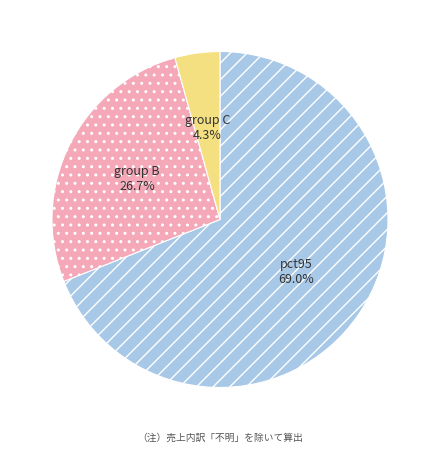

Is there any slice that represents more than half of the pie?

Yes